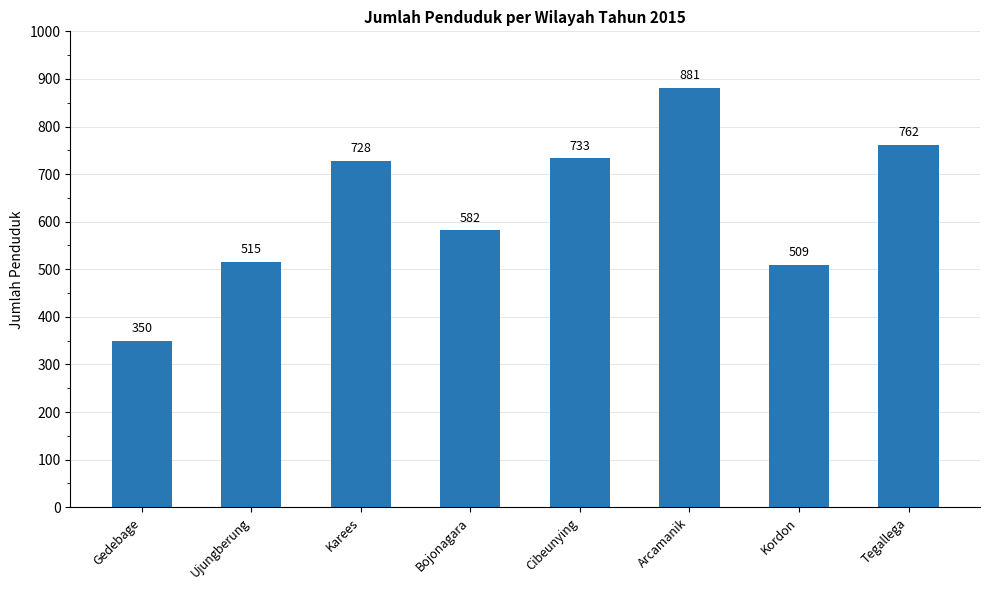

What is the smallest value displayed?

350